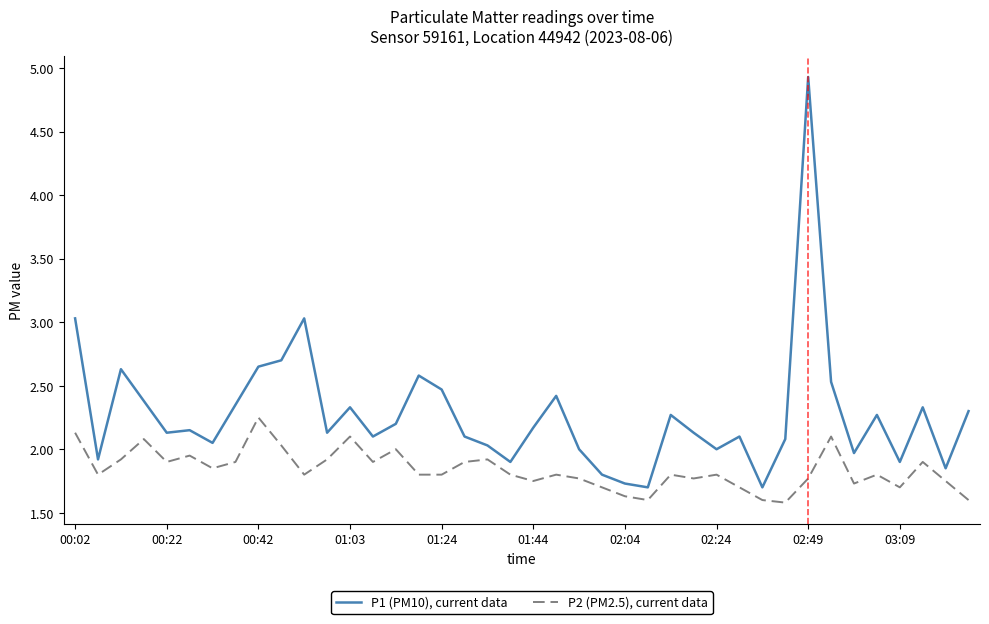

Rank the series by their average value, from highest to lowest.

P1 (PM10), current data, P2 (PM2.5), current data